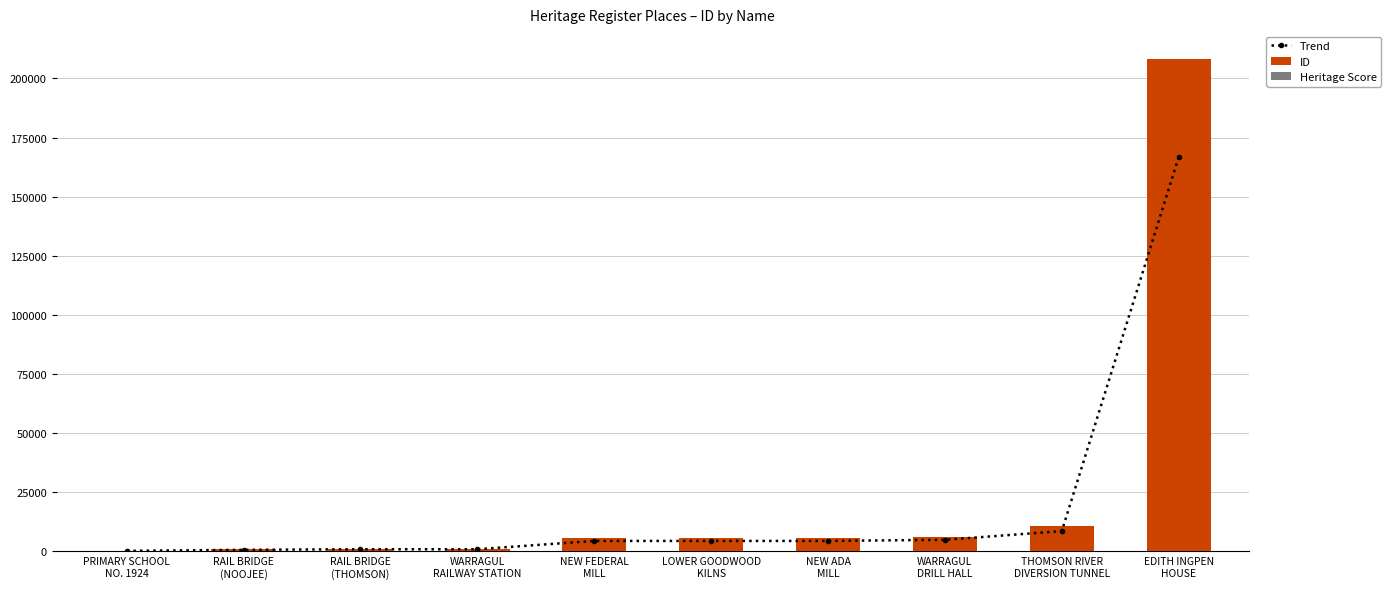

What is the total value across all series at WARRAGUL
RAILWAY STATION?

2856.0